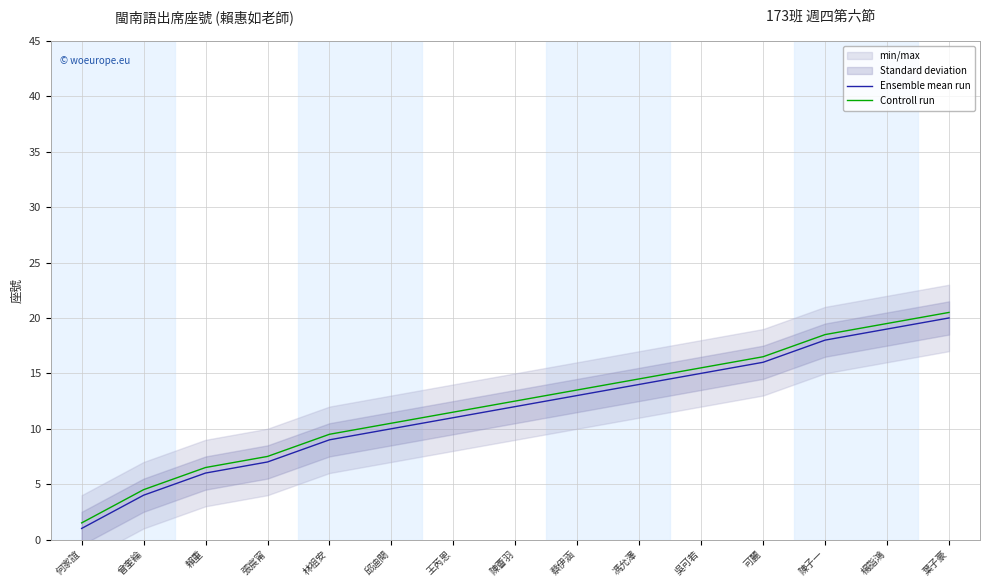

Which series has the largest total across all categories?

Controll run